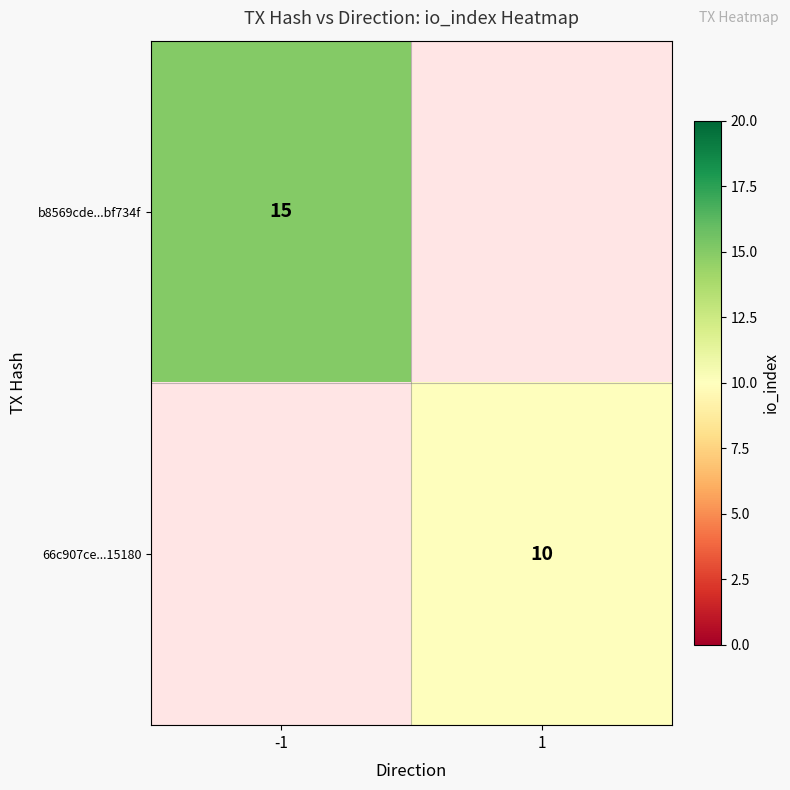

True or false: 66c907ce...15180 has a value of 10 at 1.

True